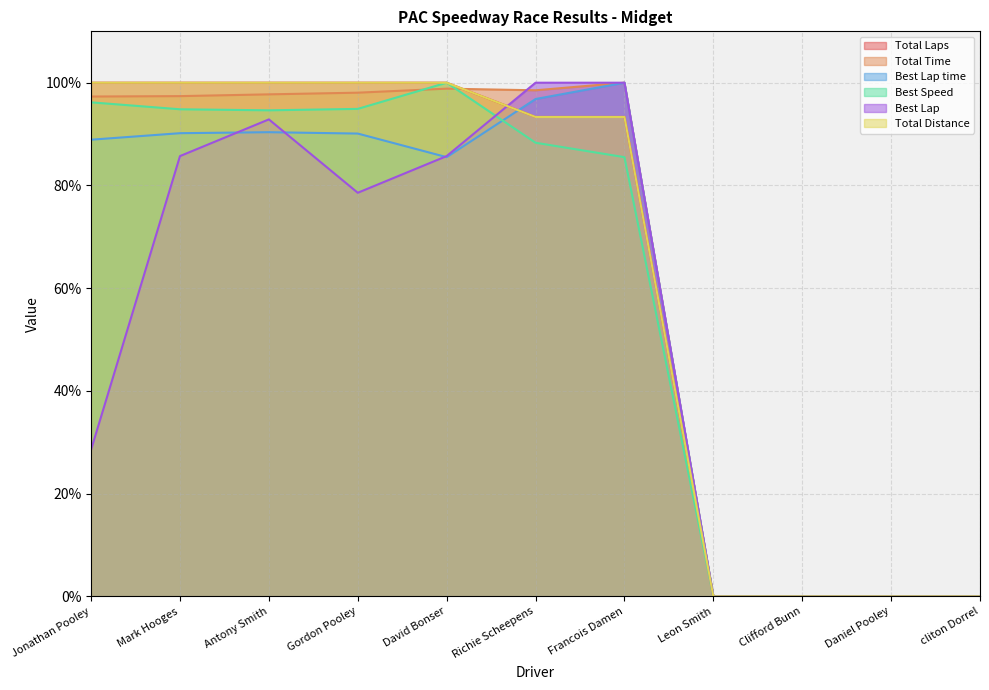

Which series has the largest total across all categories?

Total Time